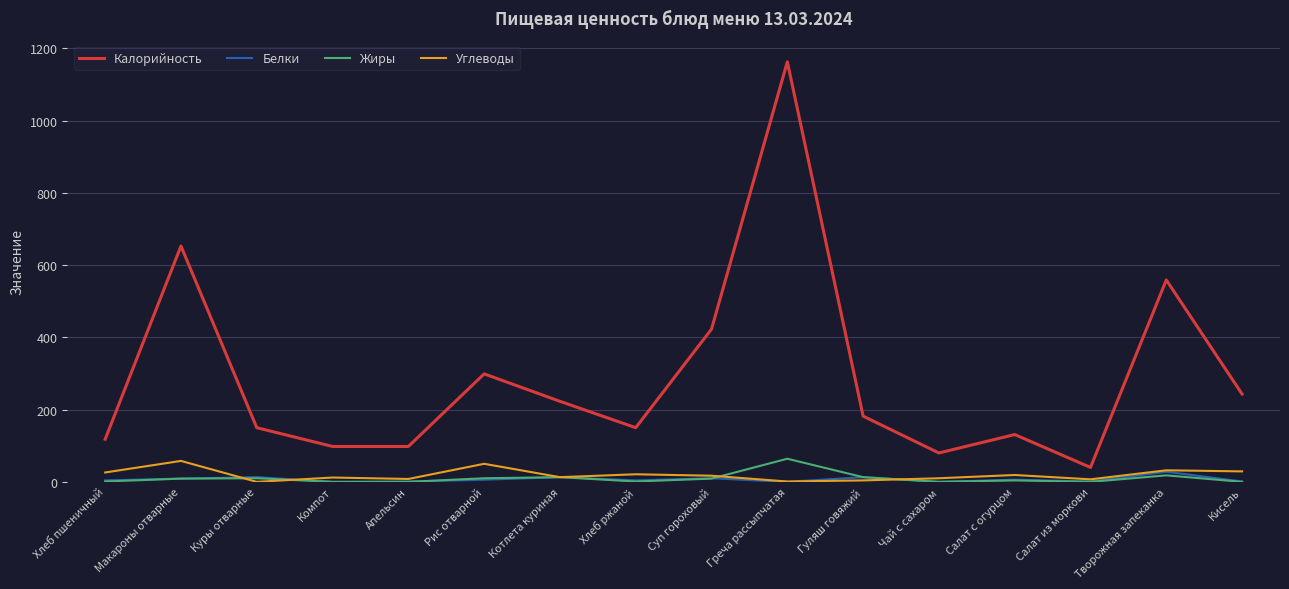

Which series has the largest total across all categories?

Калорийность